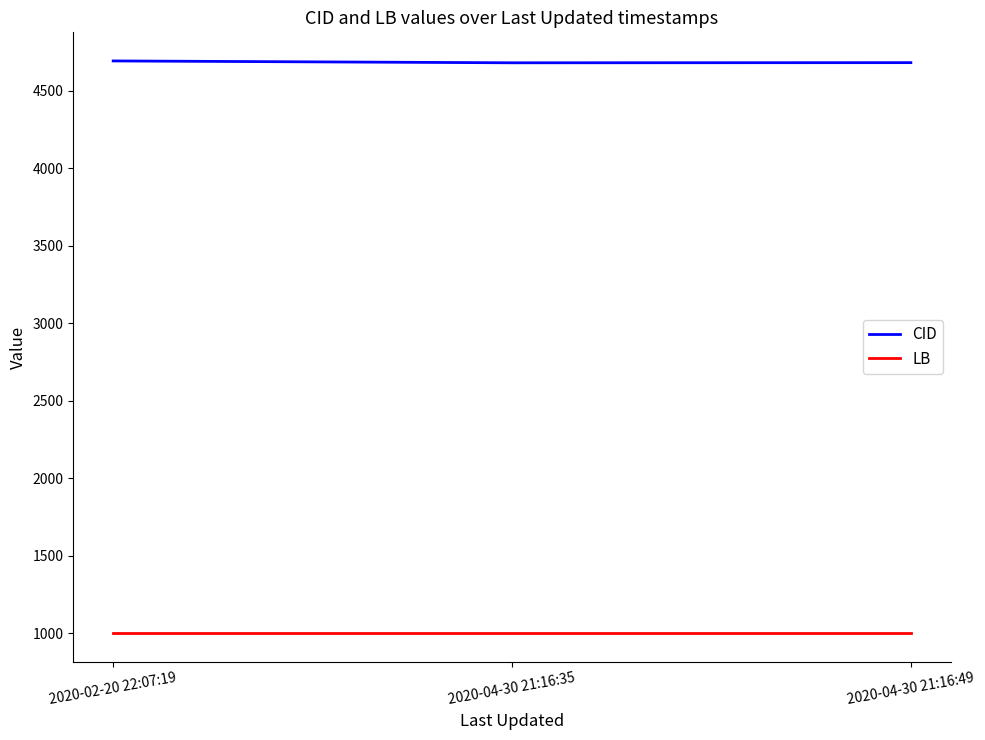

What value does the CID series have at 2020-04-30 21:16:49, to the nearest 10?

4680